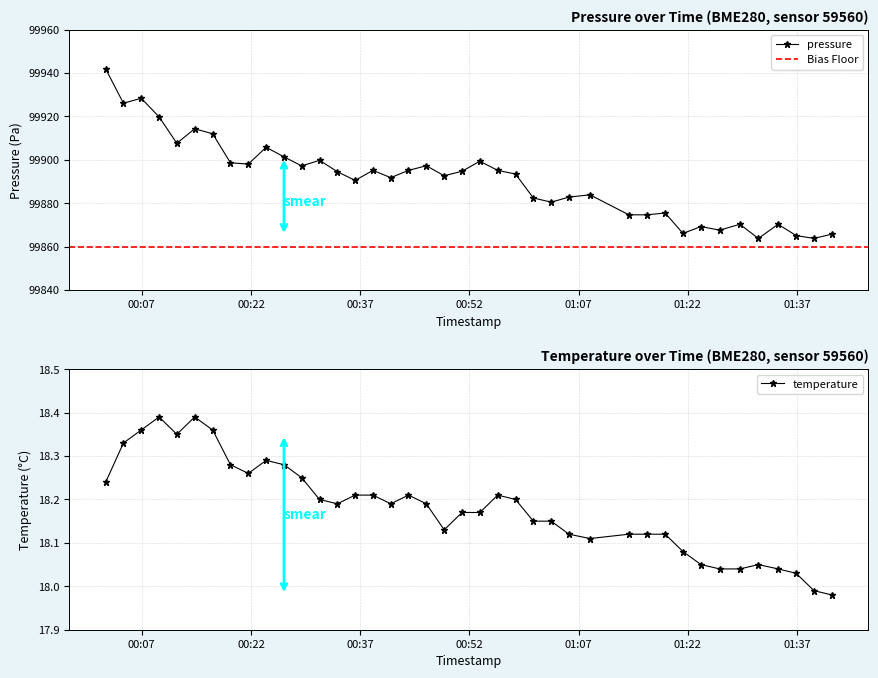

True or false: pressure has more than 1 points higher than both neighbors.

True